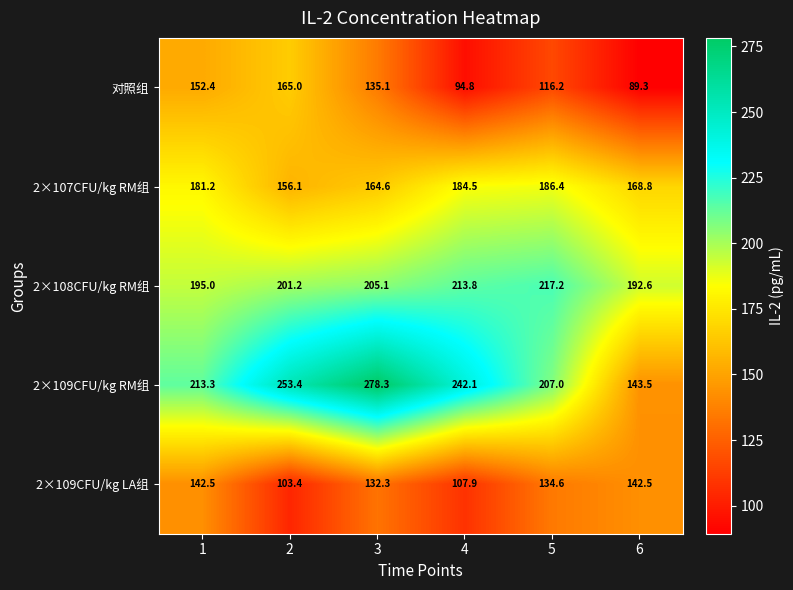

What is the greatest value displayed?

278.3